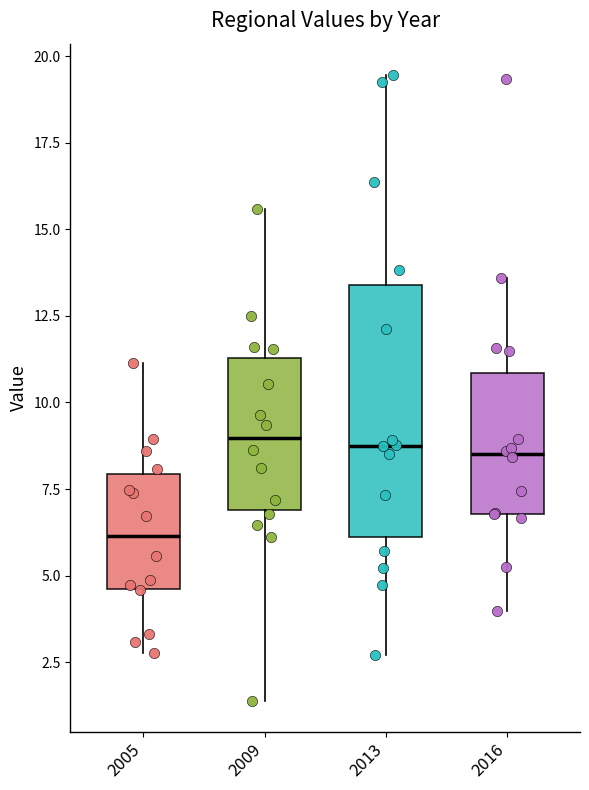

Comparing the boxes themselves (not the whiskers), which one is the tallest?

2013